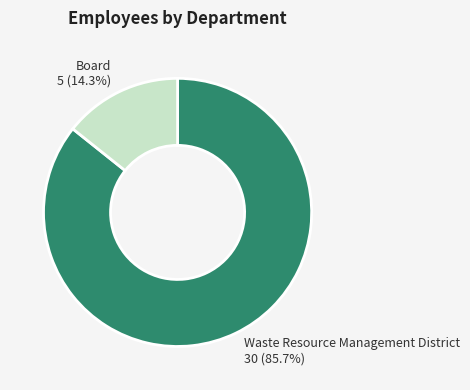

How many slices are in this pie chart?

2